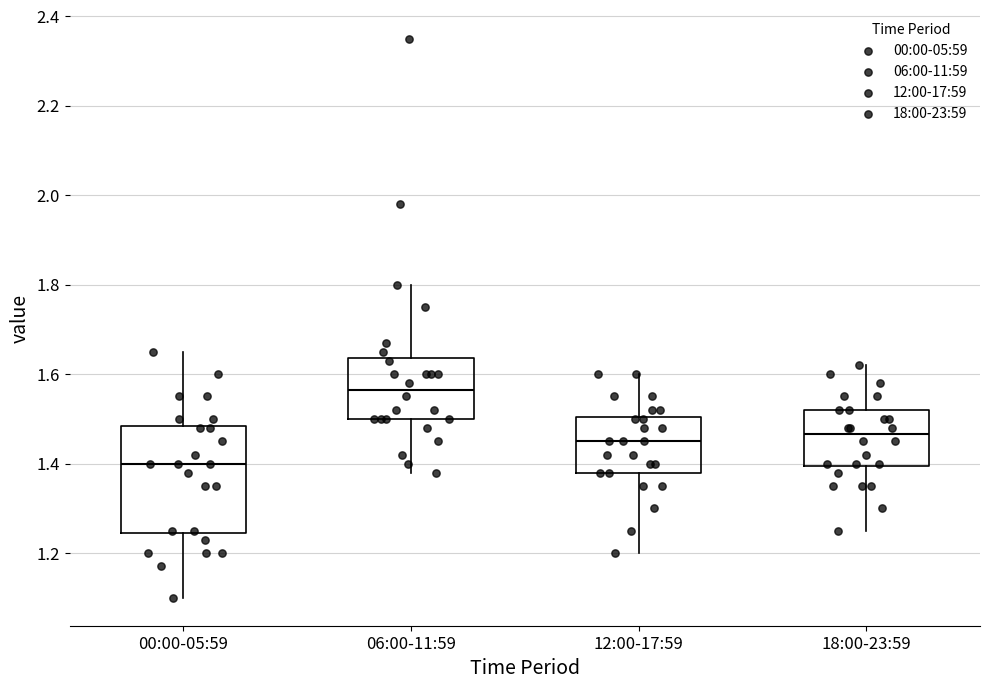

Reading left to right, read every box against the y-axis: the position of its median line, the range the box covers, and the ends of its whiskers. The values are not printed on the chart, so give them approximately, as read against the axis.

00:00-05:59: median 1.40, box 1.24 to 1.48, whiskers 1.10 to 1.66
06:00-11:59: median 1.56, box 1.50 to 1.64, whiskers 1.38 to 1.80
12:00-17:59: median 1.46, box 1.38 to 1.50, whiskers 1.20 to 1.60
18:00-23:59: median 1.46, box 1.40 to 1.52, whiskers 1.26 to 1.62